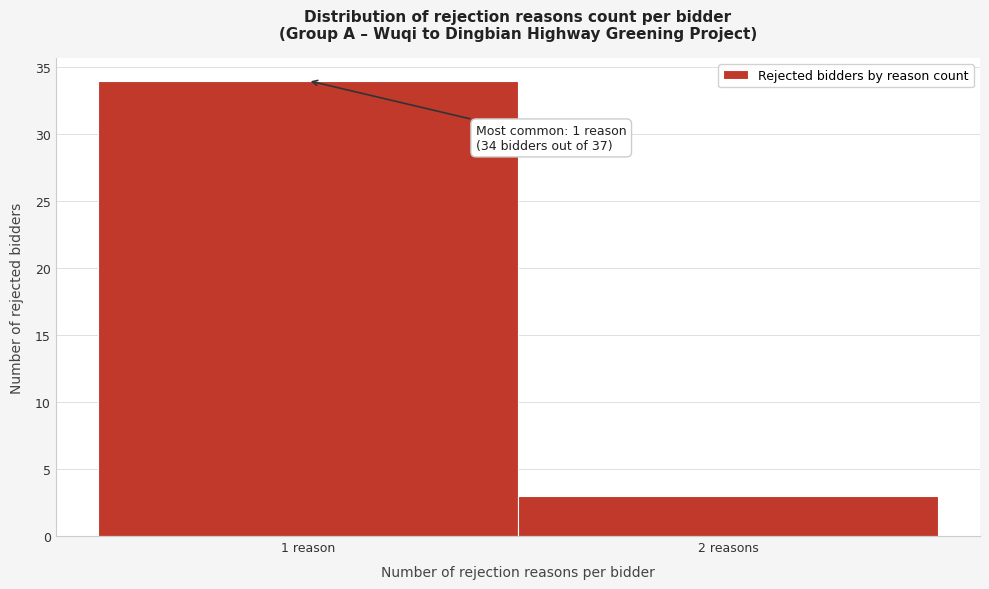

Reading left to right, list all the values displayed in this chart.

34	3